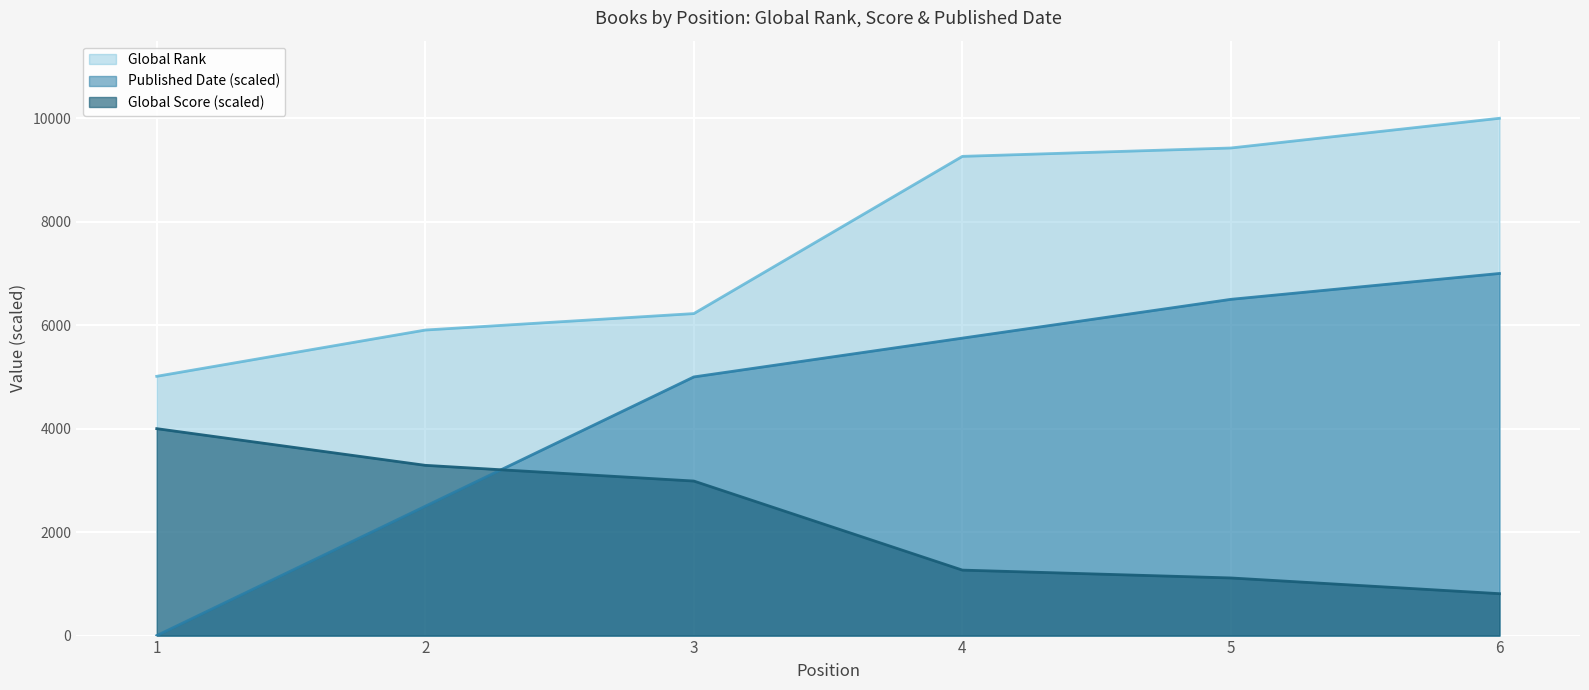

How many lines are shown in the chart?

3